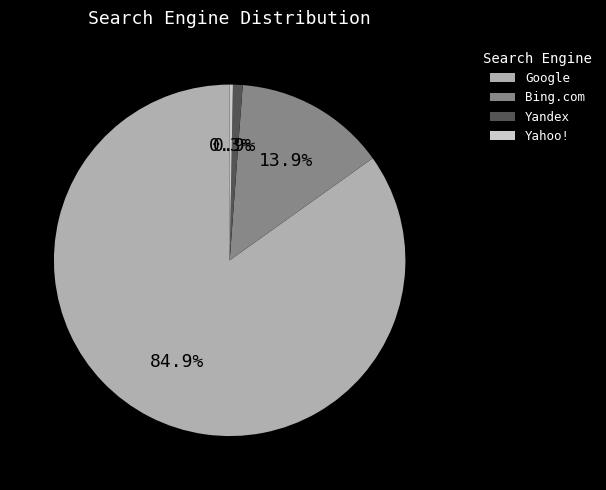

Is there a majority slice in this chart?

Yes